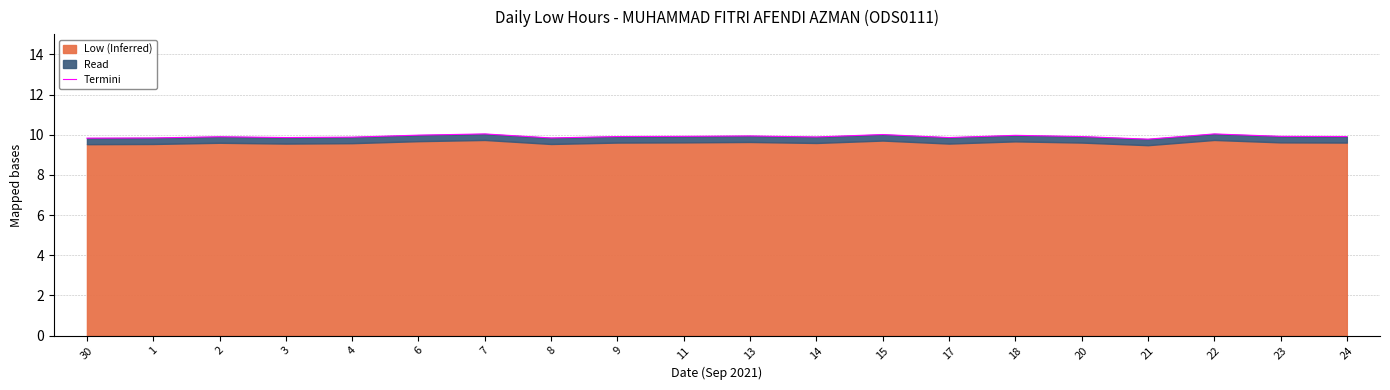

True or false: the data has more than 2 interior local peaks.

True